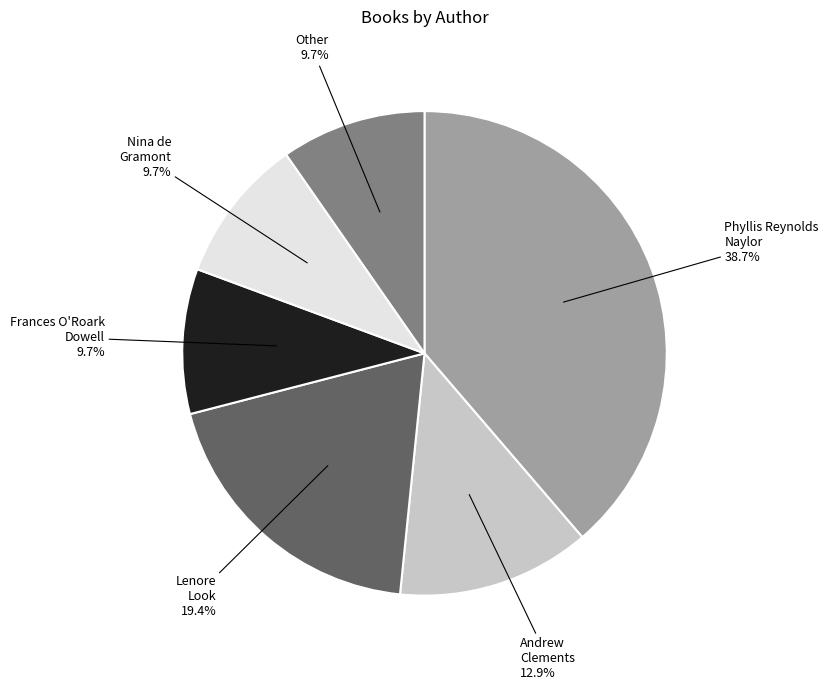

How many slices are in this pie chart?

6